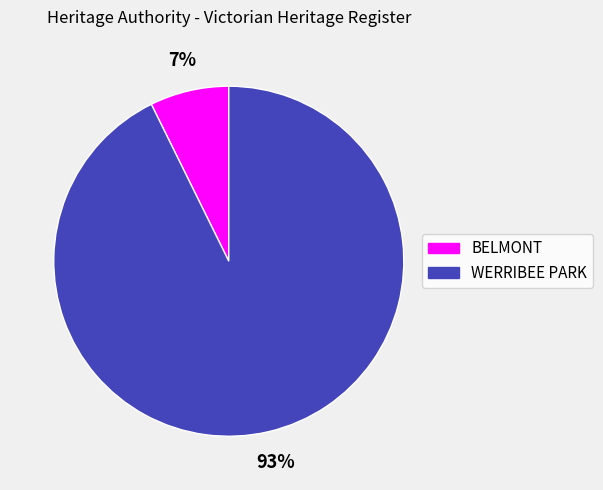

Which has a higher value, BELMONT or WERRIBEE PARK?

WERRIBEE PARK